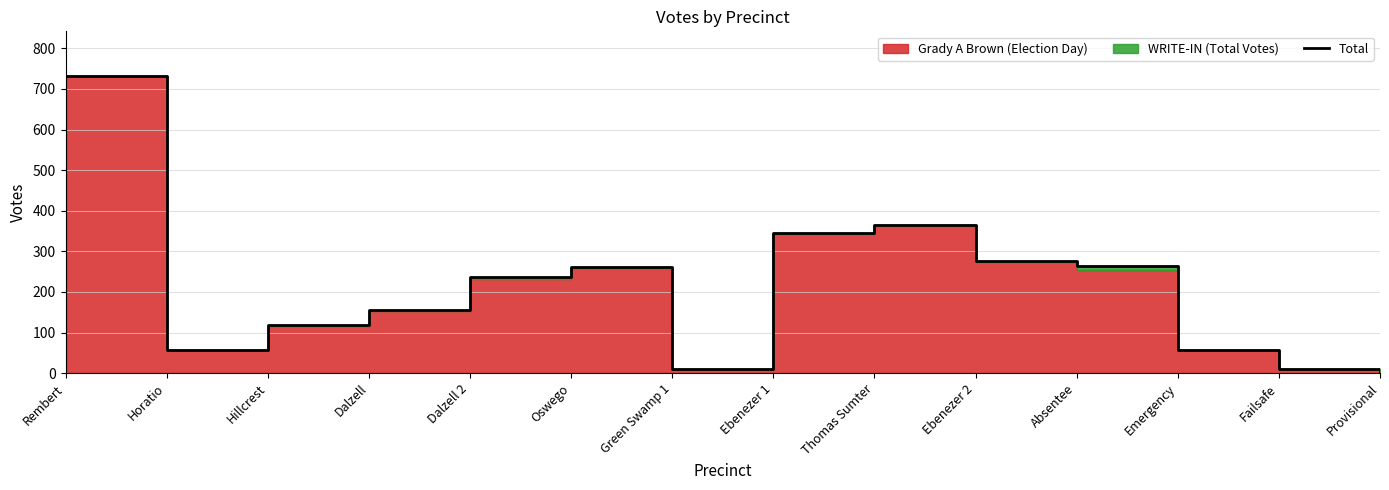

What is the label of the 14th point from the left?

Provisional